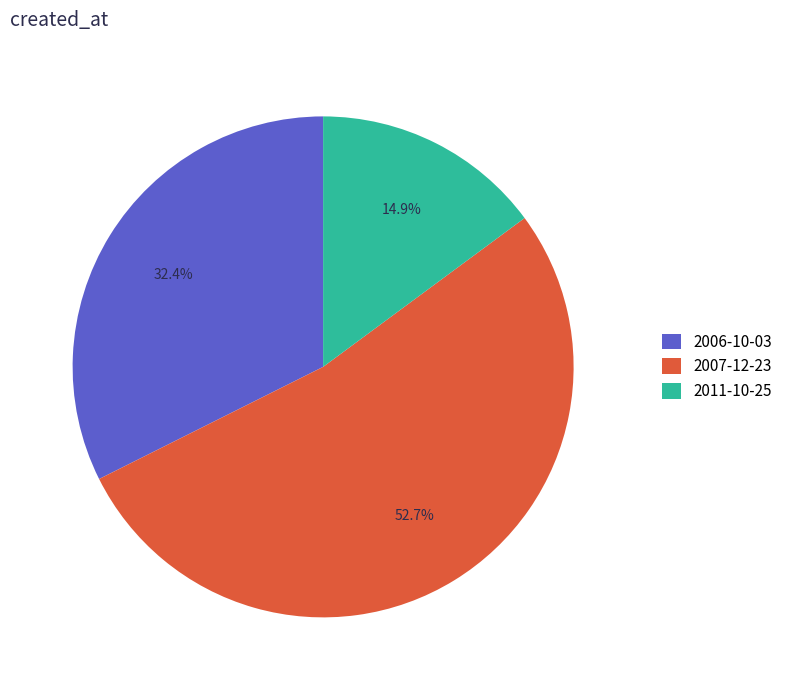

Is there a majority slice in this chart?

Yes